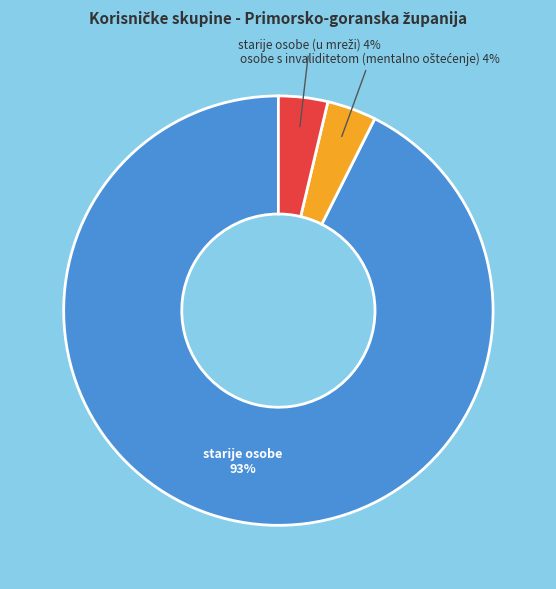

The starije osobe slice represents 93% of the pie. True or false?

True